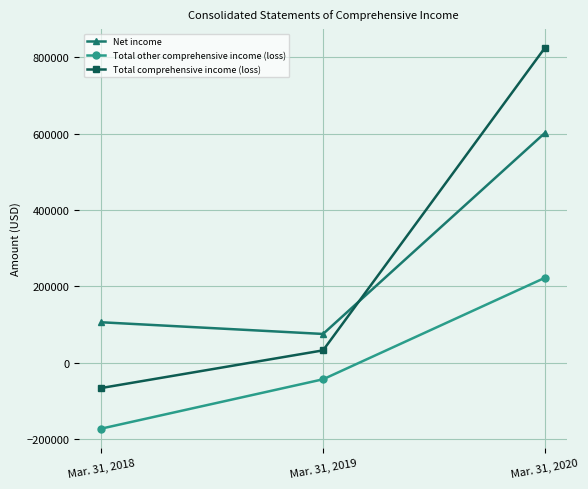

List the labels in order of Net income value, largest first.

Mar. 31, 2020, Mar. 31, 2018, Mar. 31, 2019